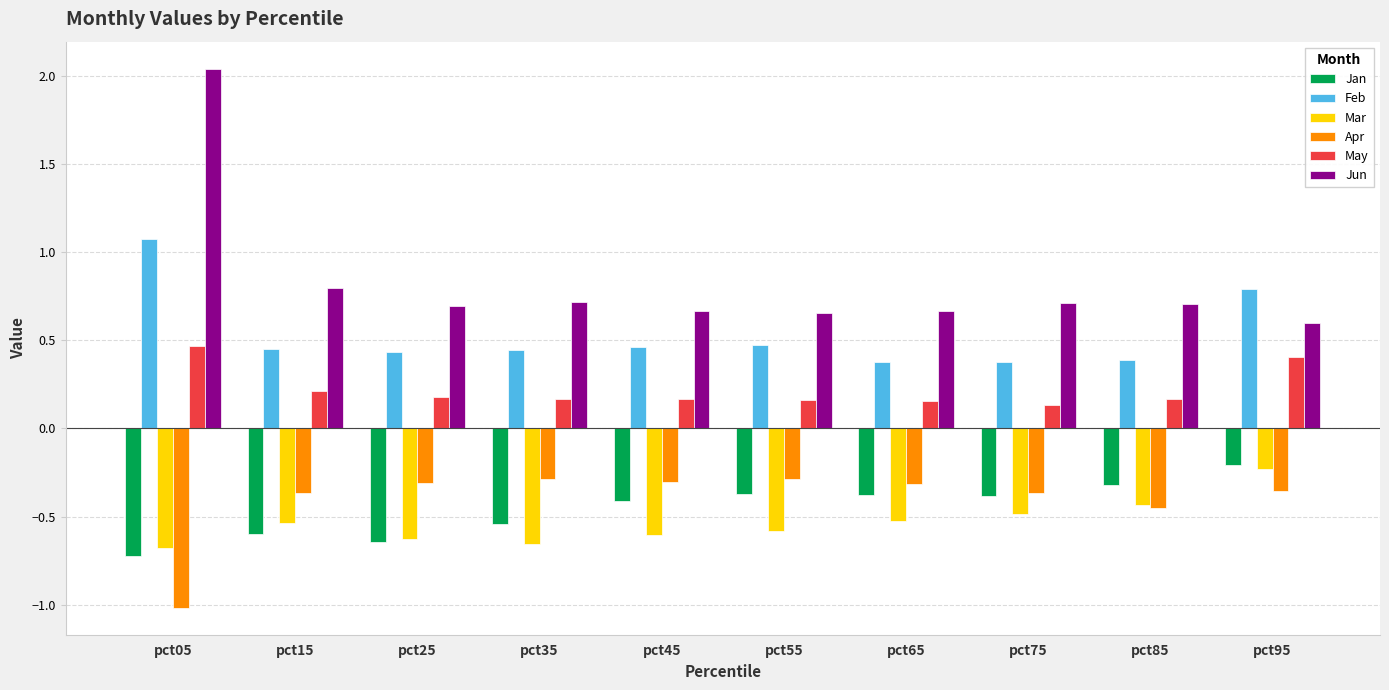

The Jun series shows 0.8 at pct15. True or false?

True